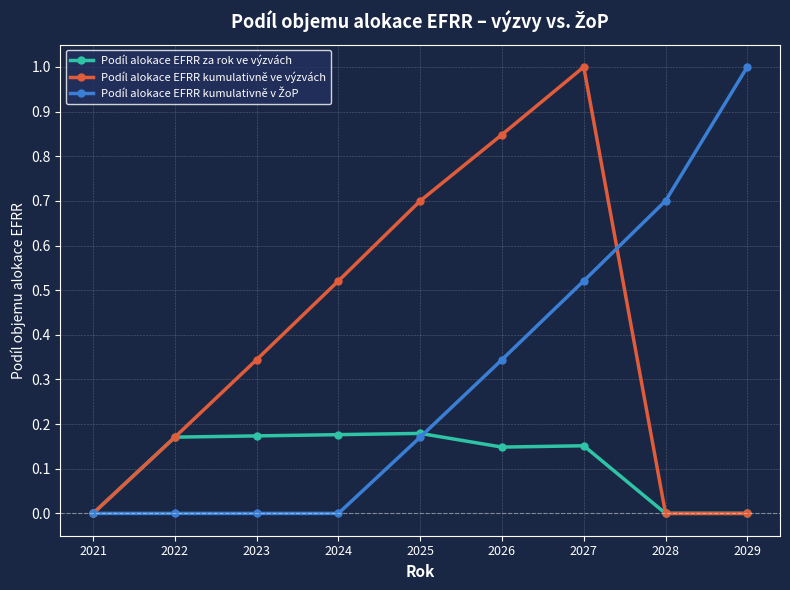

What is the difference between the highest and lowest values at 2026?

0.7